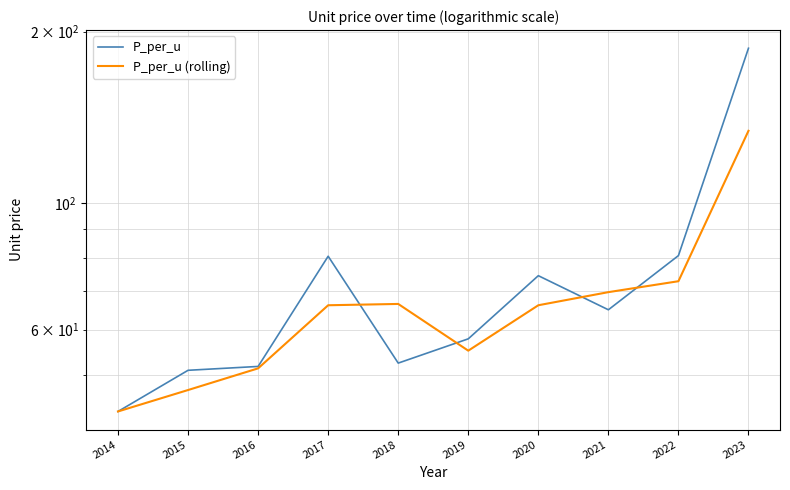

True or false: P_per_u (rolling) has a value of 47.0 at 2015.

True